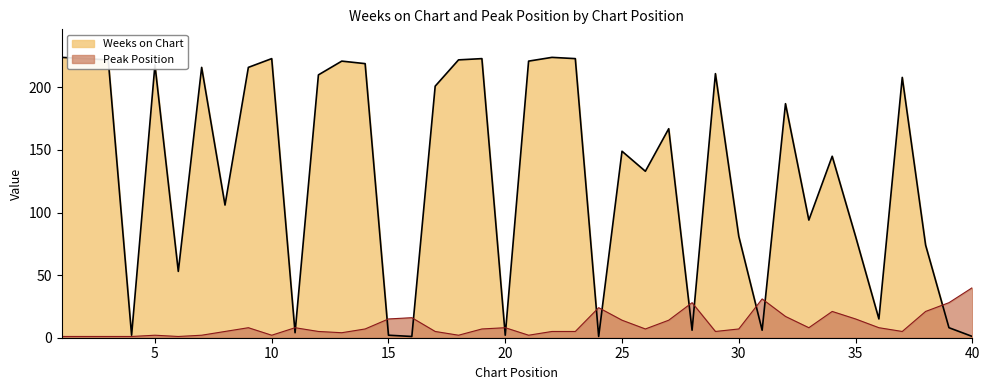

What is the total value across all series at 15?

17